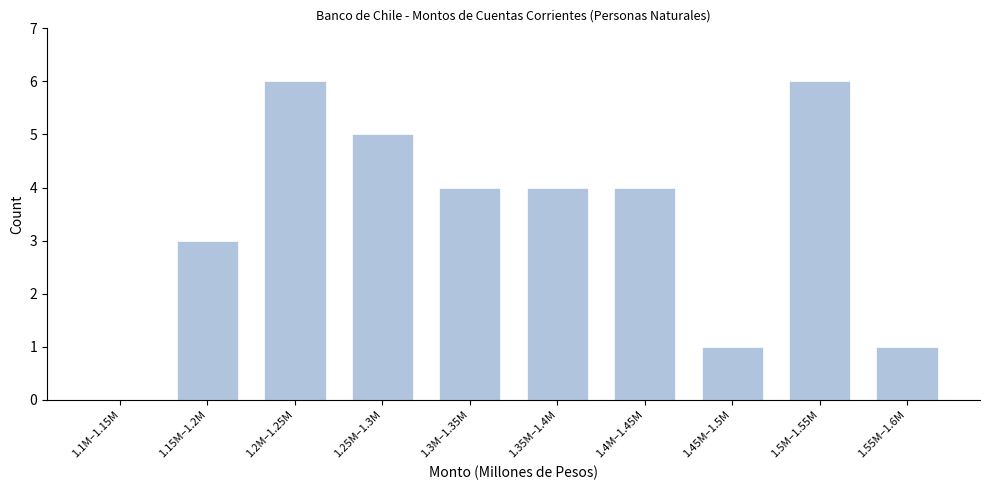

Reading left to right, what are all the values shown in this chart?

1.1M–1.15M=0	1.15M–1.2M=3	1.2M–1.25M=6	1.25M–1.3M=5	1.3M–1.35M=4	1.35M–1.4M=4	1.4M–1.45M=4	1.45M–1.5M=1	1.5M–1.55M=6	1.55M–1.6M=1